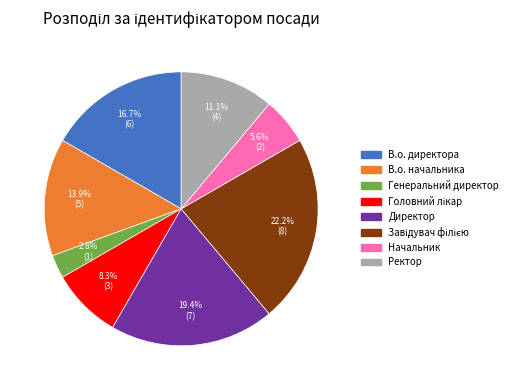

Combined, what portion of the pie is В.о. начальника and Директор?

33.3%